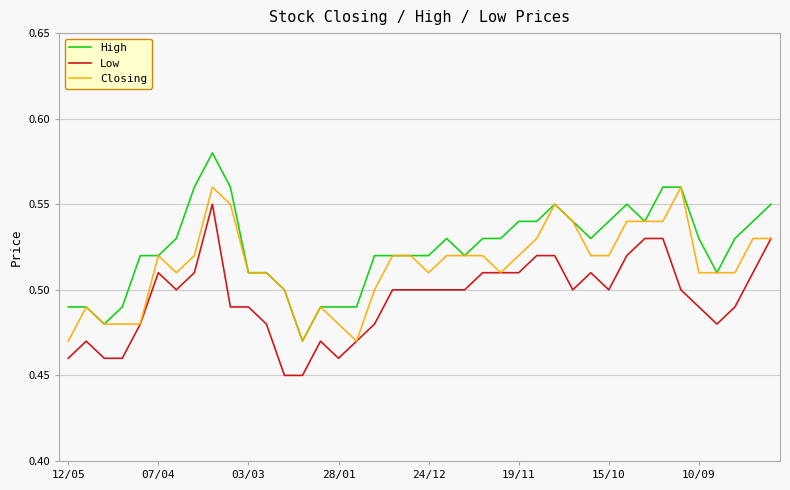

Rank the series by their average value, from highest to lowest.

High, Closing, Low